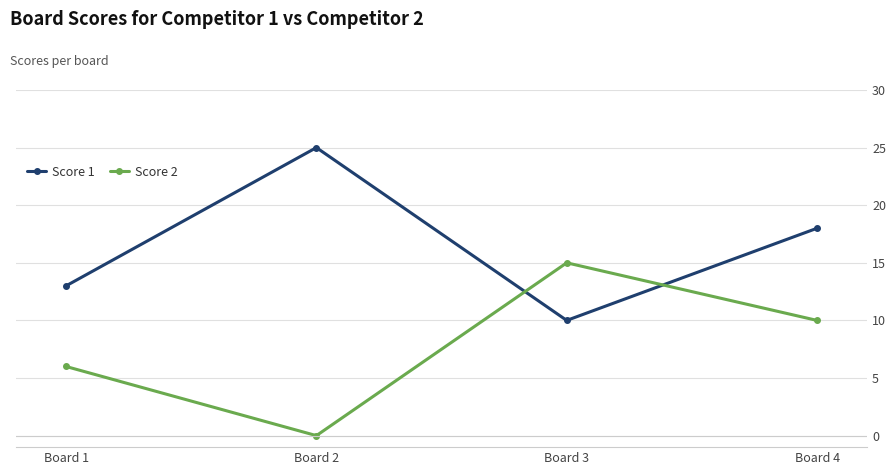

In Score 1, how many points are higher than both neighbors (excluding endpoints)?

1